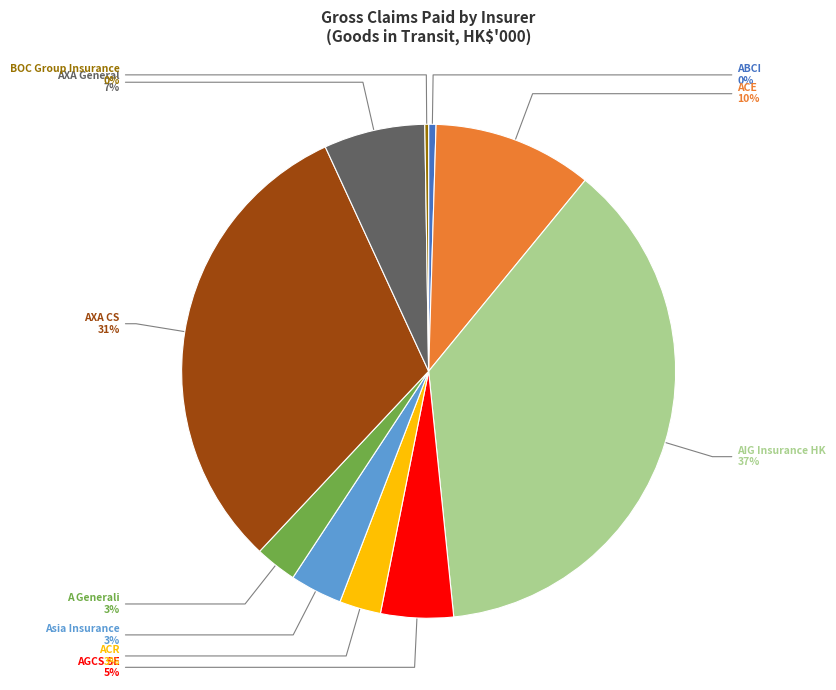

Is the sum of AGCS SE and AXA General greater than half?

No